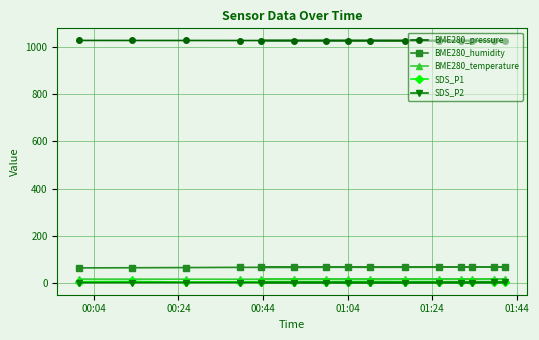

What is the value of the BME280_pressure point at the 13th from the left?

1024.9